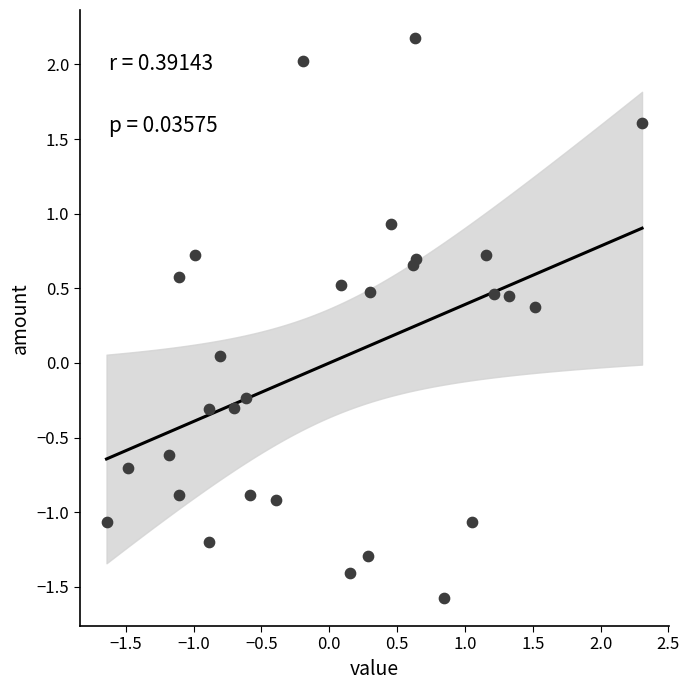

What is the range of X values (max minus min)?

3.9